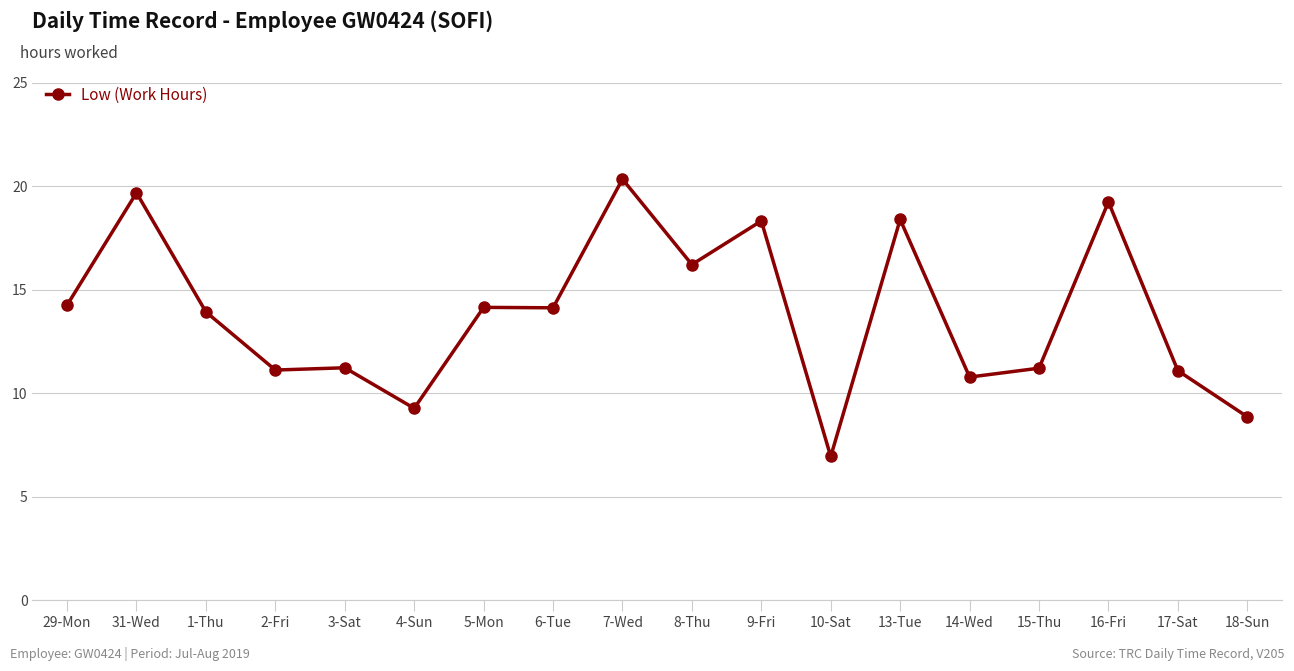

What is the average value?

13.8